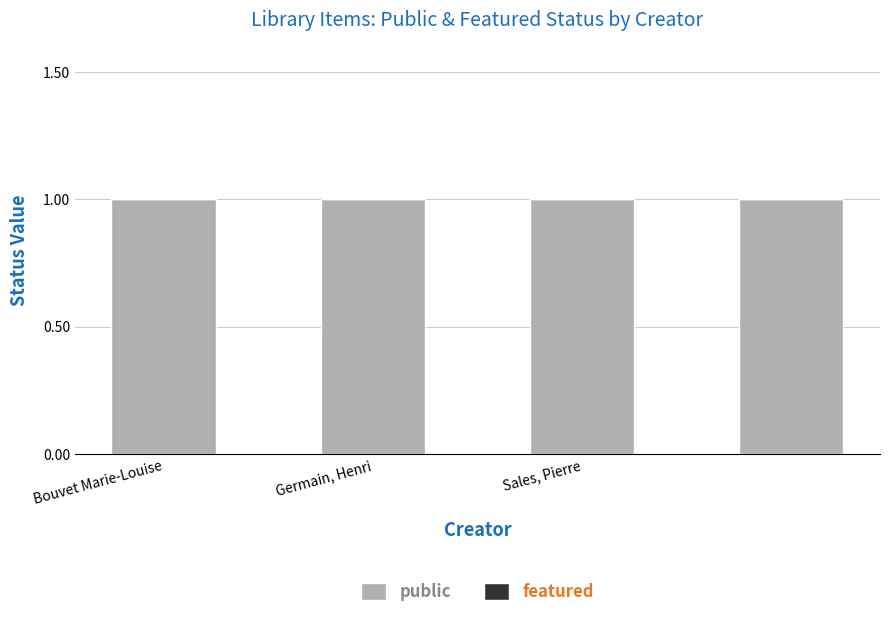

The value of featured at Bouvet Marie-Louise is 0. True or false?

True